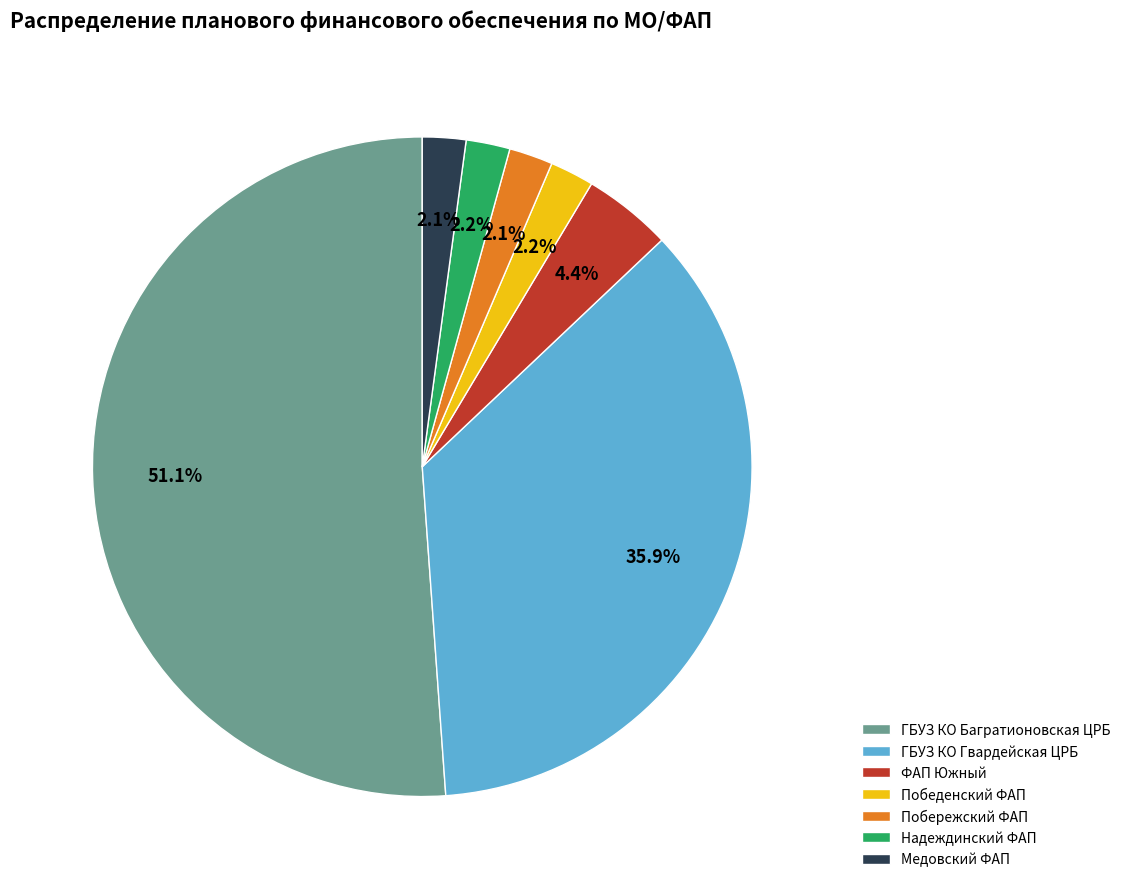

Does Надеждинский ФАП represent more than half of the total?

No